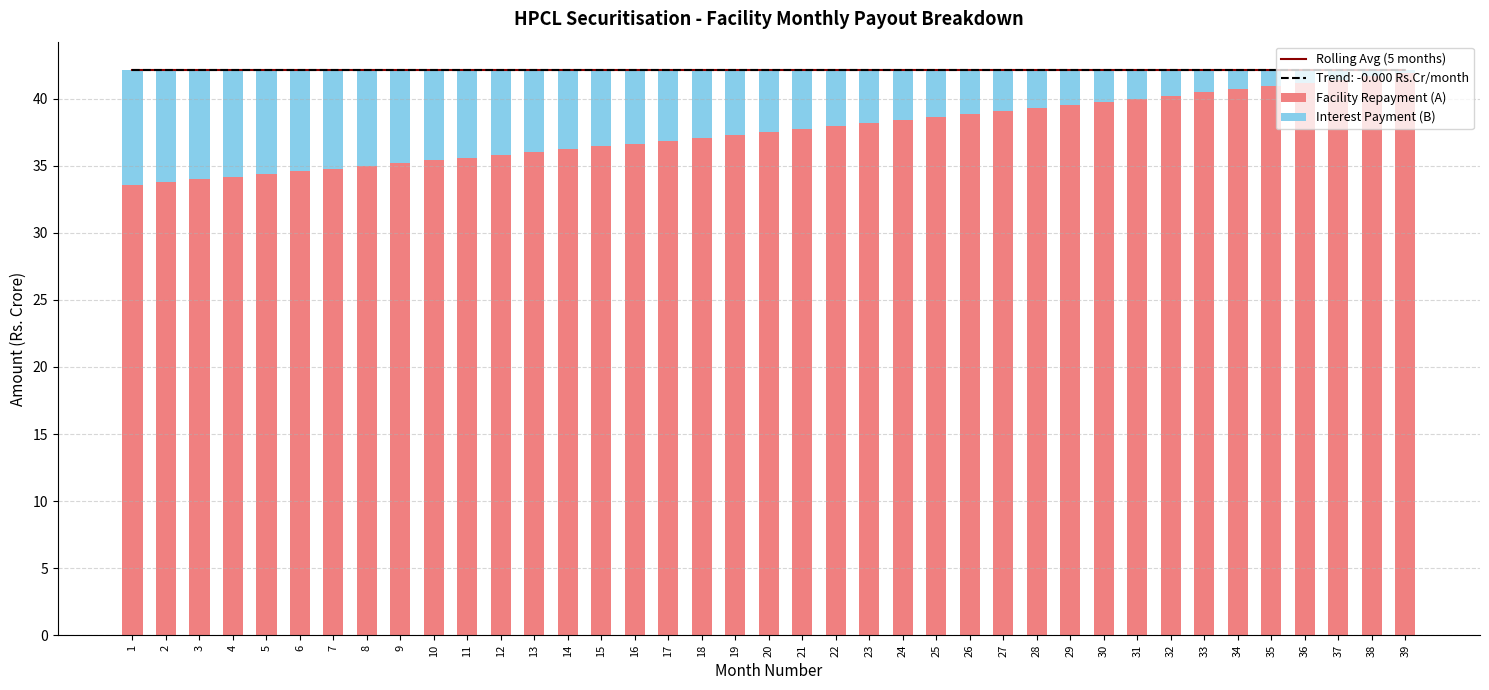

List the series in order of their overall mean, highest first.

Facility Repayment (A), Interest Payment (B)